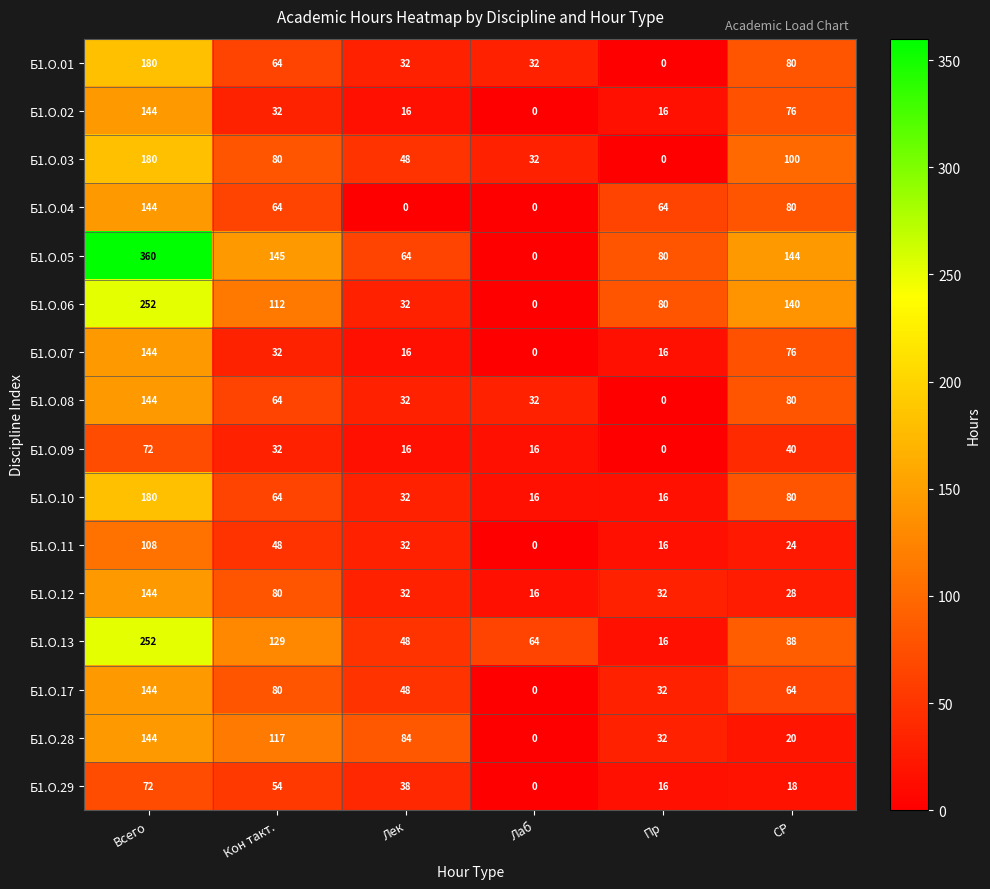

True or false: Б1.О.03 has a value of 285 at Всего.

False